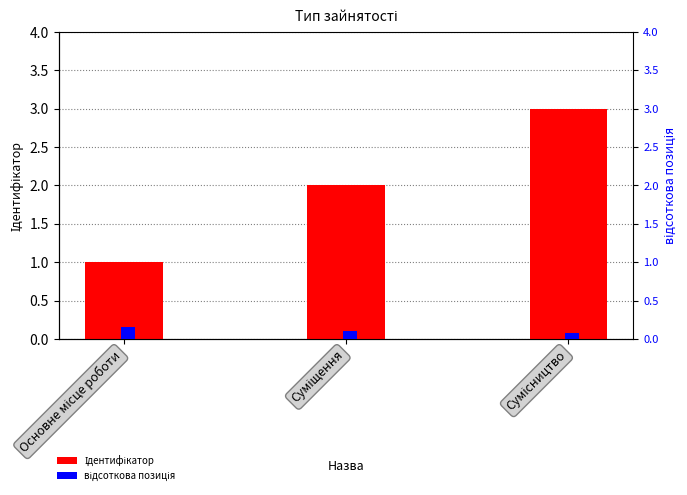

What is the label of the 3rd bar from the right?

Основне місце роботи